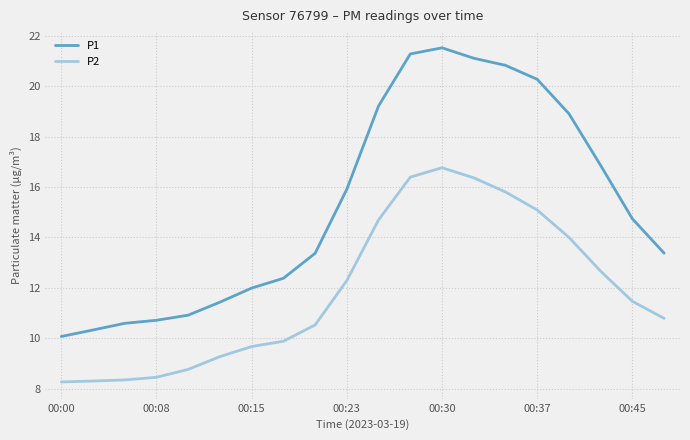

What are all the series names shown in the legend?

P1, P2